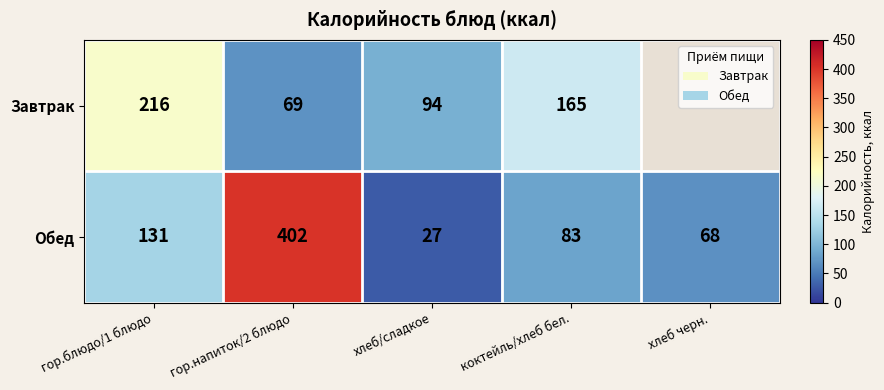

At which category is the sum across all series the highest?

гор.напиток/2 блюдо